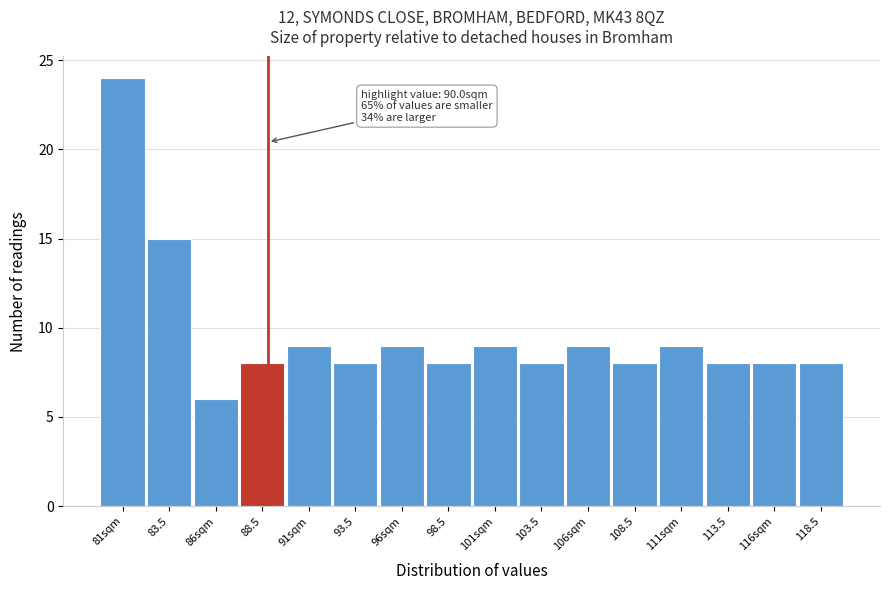

Reading left to right, list all the values displayed in this chart.

81sqm=24	83.5=15	86sqm=6	88.5=8	91sqm=9	93.5=8	96sqm=9	98.5=8	101sqm=9	103.5=8	106sqm=9	108.5=8	111sqm=9	113.5=8	116sqm=8	118.5=8